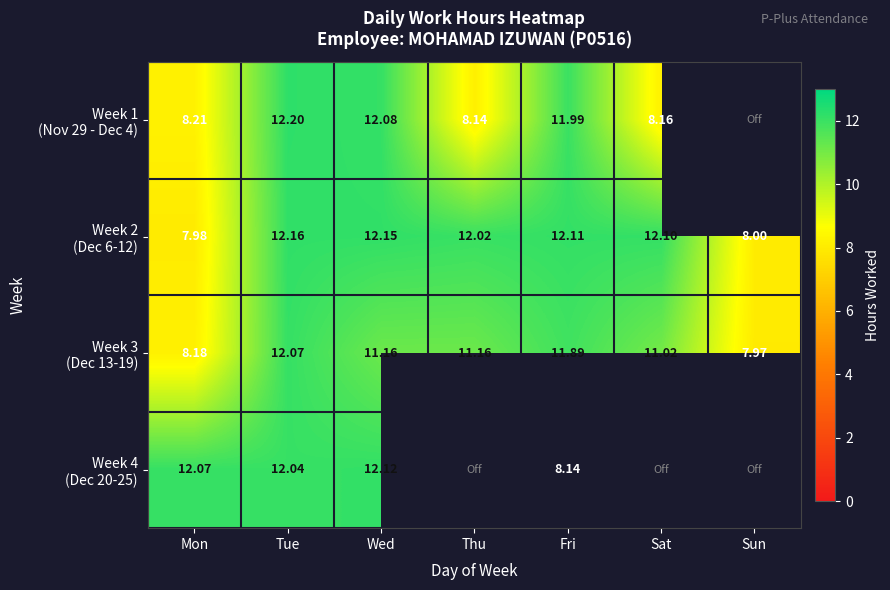

The value of Week 4 (Dec 20-25) at Fri is 5.7. True or false?

False